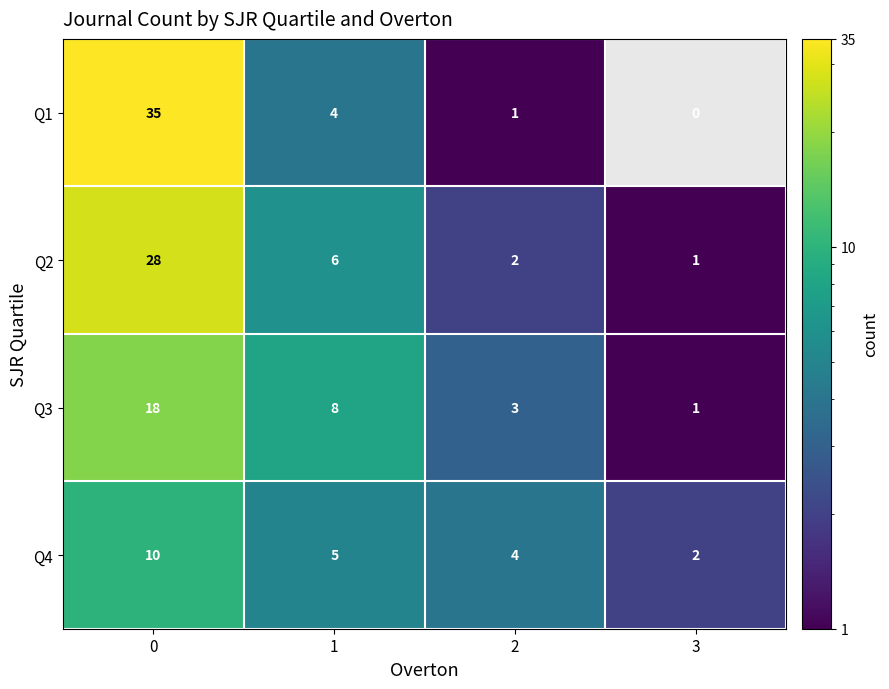

At which category does the chart reach its minimum across all series?

2